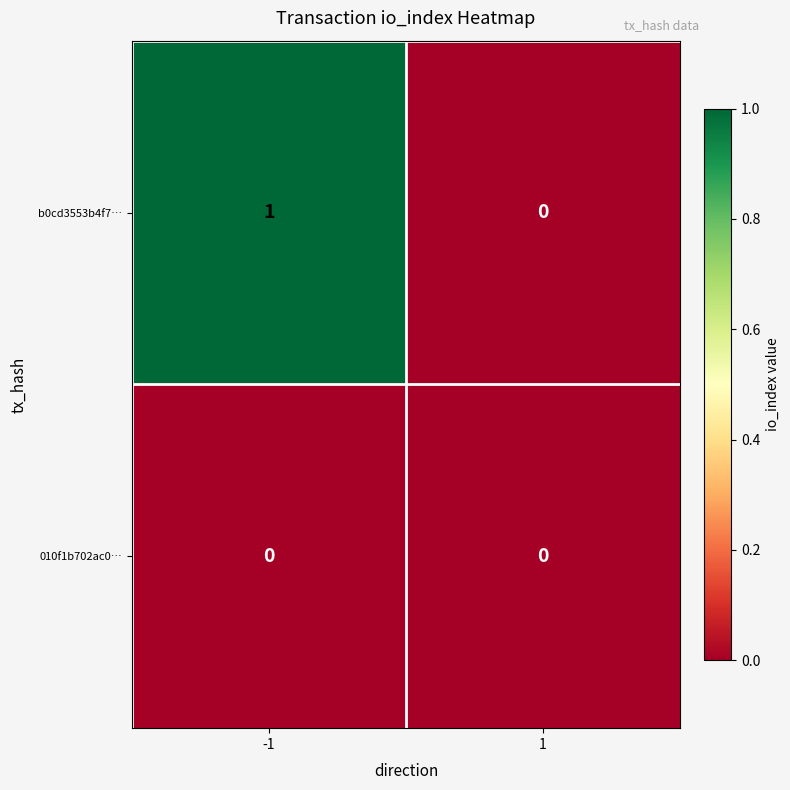

Rank the series at -1 from lowest to highest value.

010f1b702ac0…, b0cd3553b4f7…